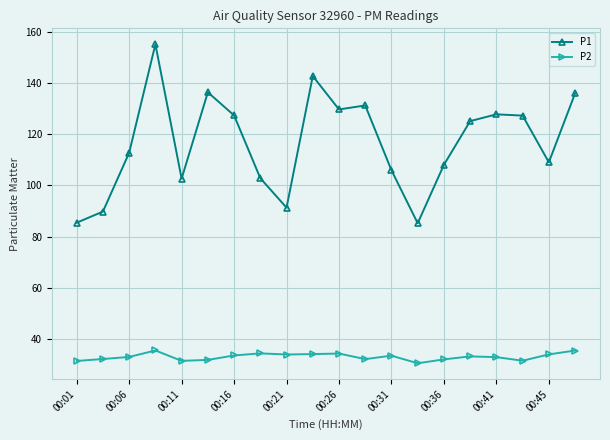

Rank the series by their average value, from highest to lowest.

P1, P2